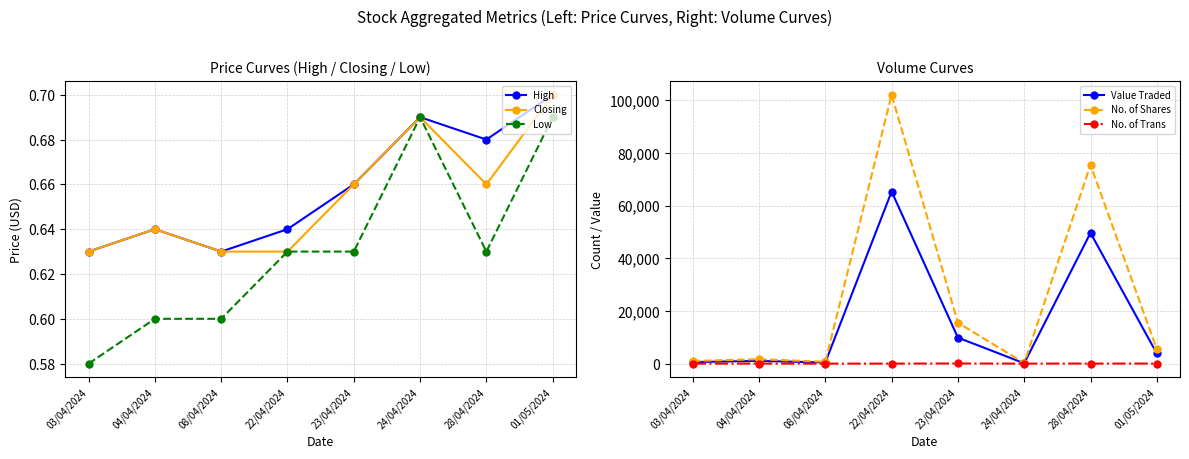

Rank the categories by Value Traded value from lowest to highest.

24/04/2024, 08/04/2024, 03/04/2024, 04/04/2024, 01/05/2024, 23/04/2024, 28/04/2024, 22/04/2024